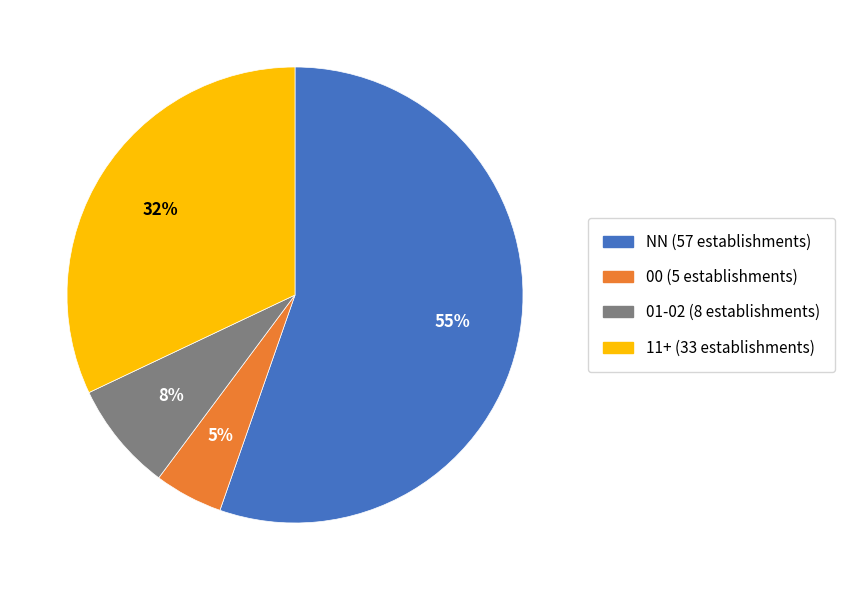

Do 11+ (33 establishments) and 00 (5 establishments) together represent more than half of the pie?

No